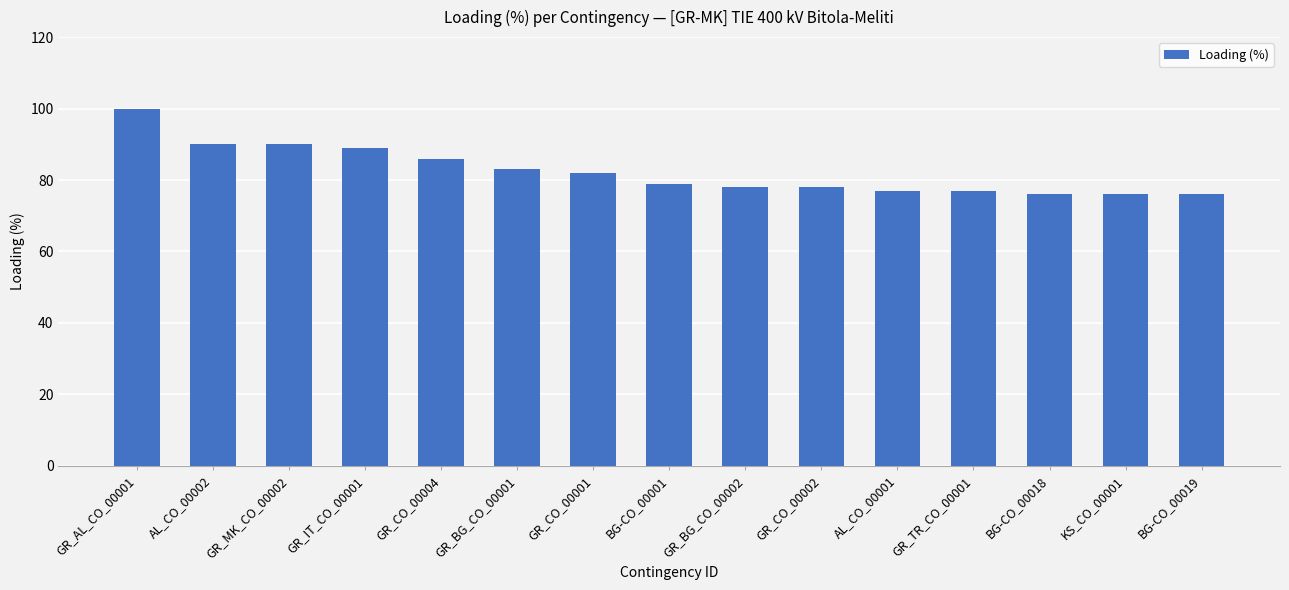

What position from the left is GR_CO_00002?

10